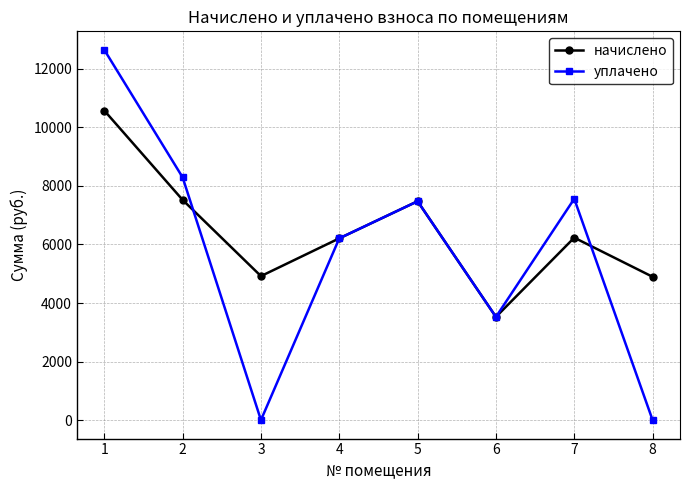

How many interior local valleys does the уплачено series have?

2